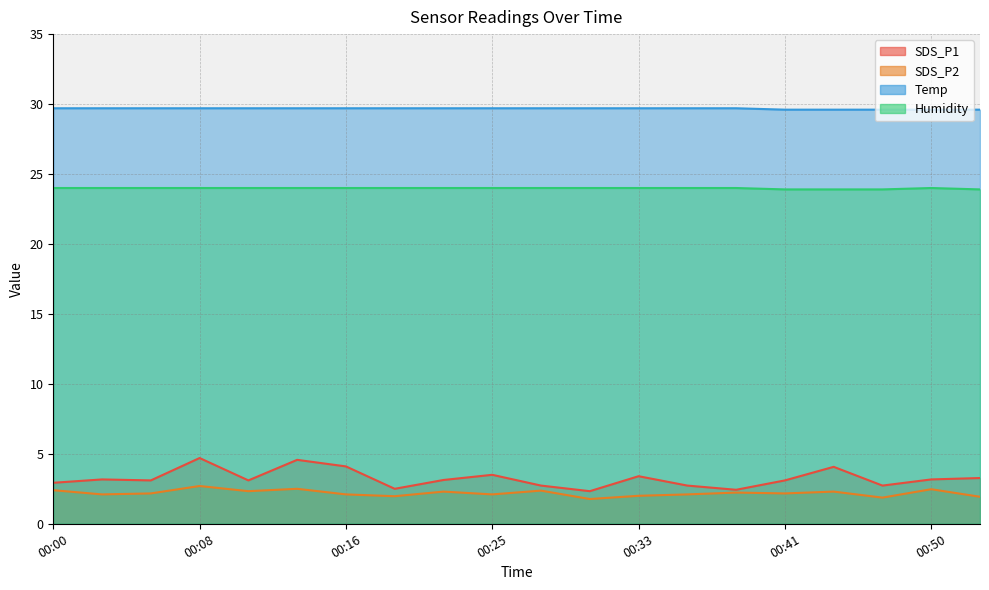

How many categories are shown in the chart?

20